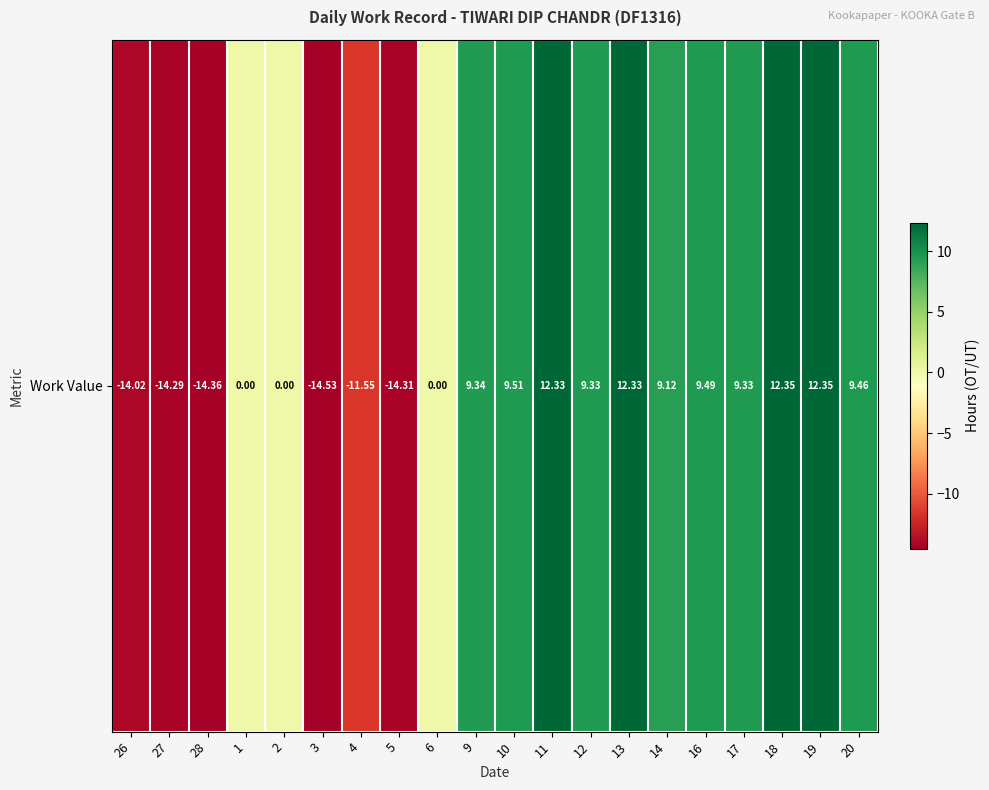

Is it true that the value at 16 is 2.8?

False